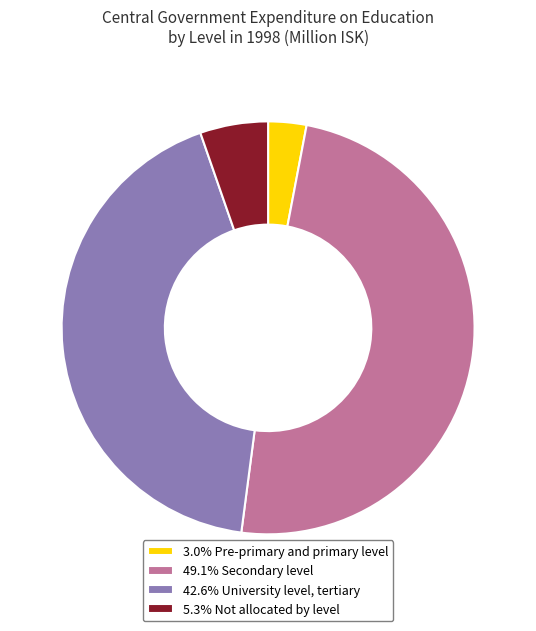

Does 5.3% Not allocated by level represent more than half of the total?

No